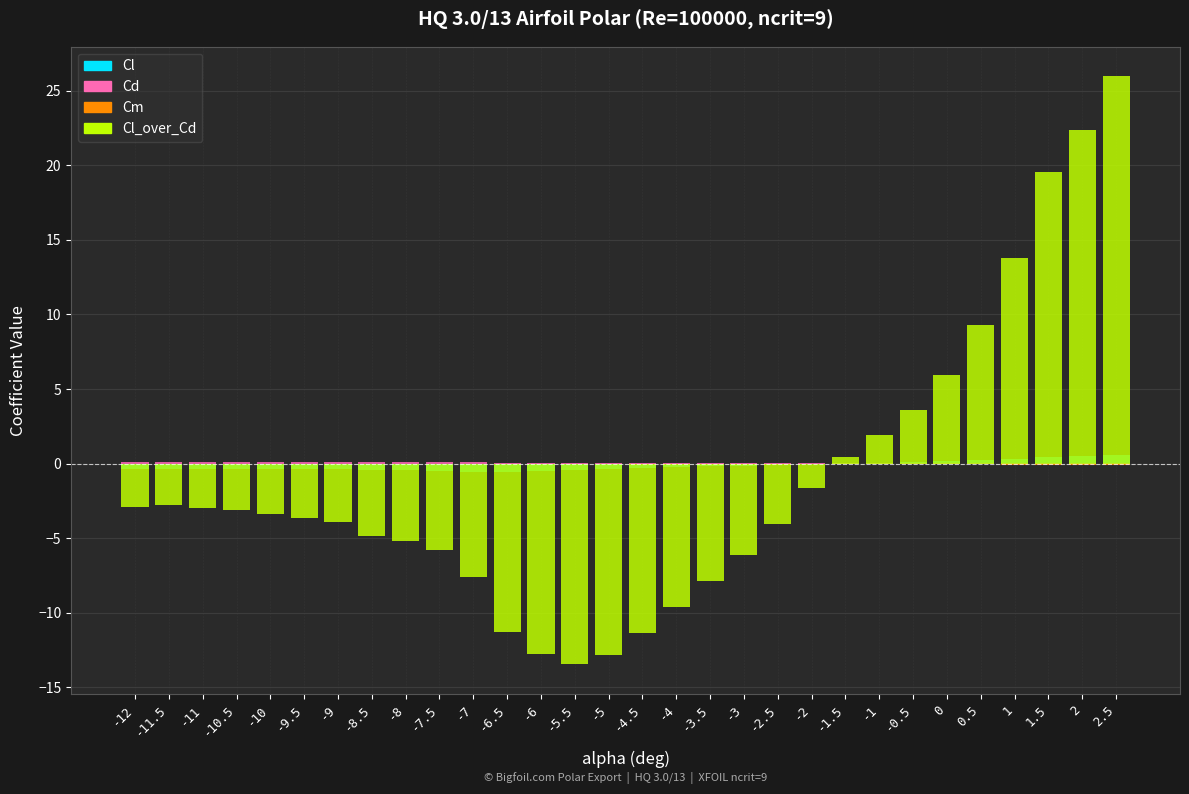

Between -7.5 and -12, which is larger?

-7.5